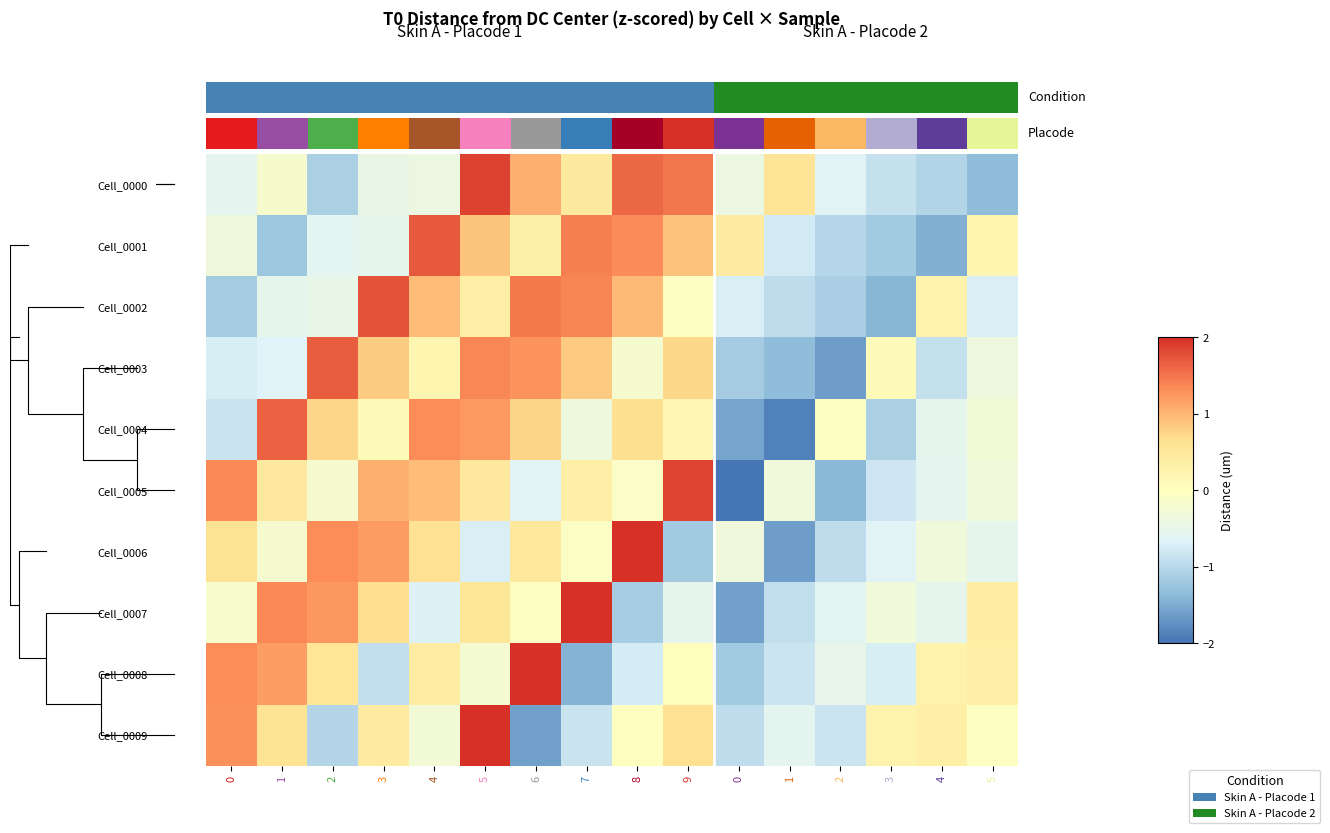

Which category has the highest value across all series?

8